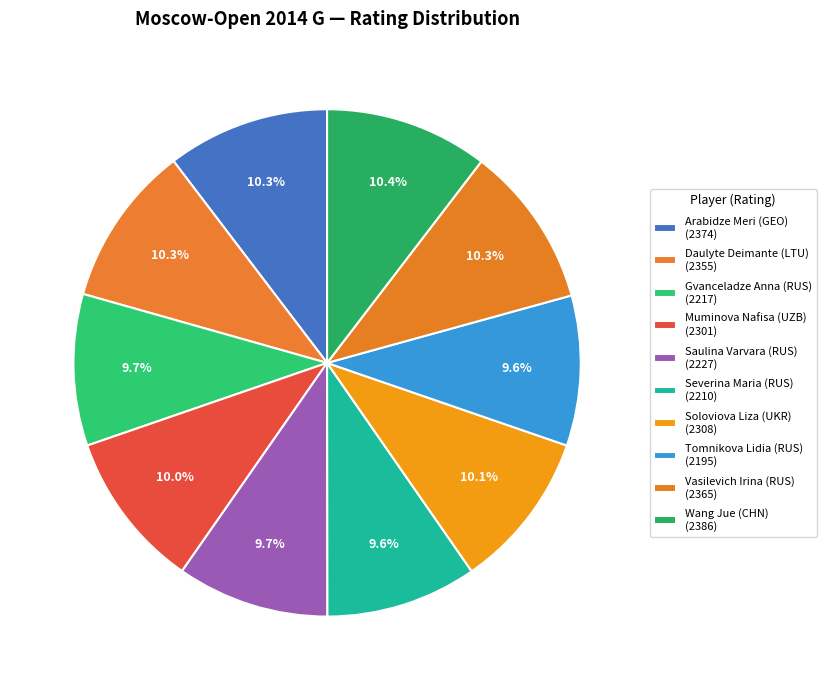

Which slice is the largest?

Wang Jue (CHN)